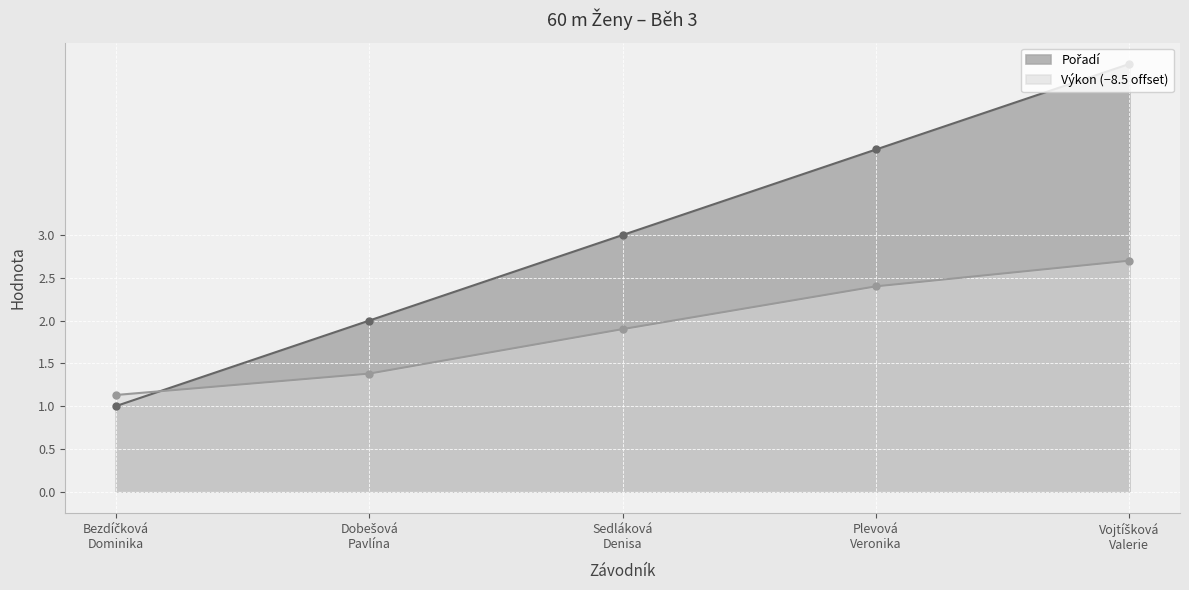

How many data points does each series have?

5